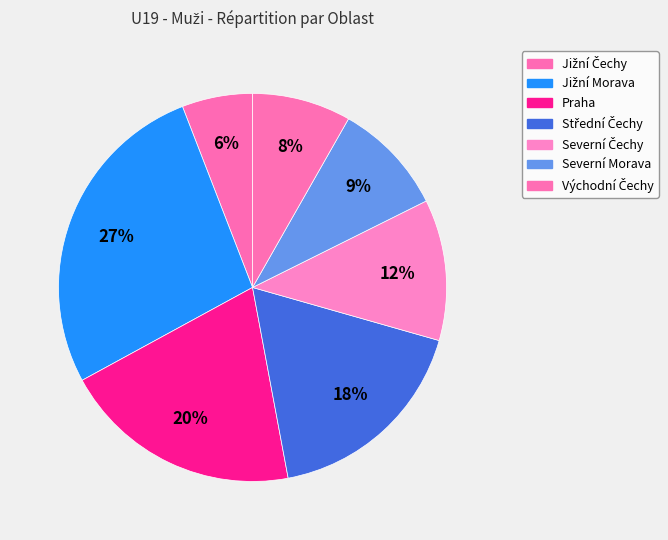

Count the number of slices in the pie.

7